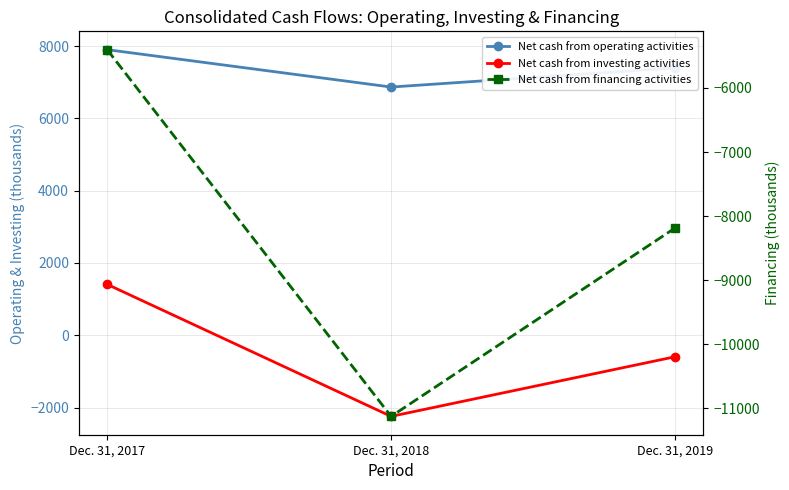

At how many categories does at least one series exceed 2011?

3